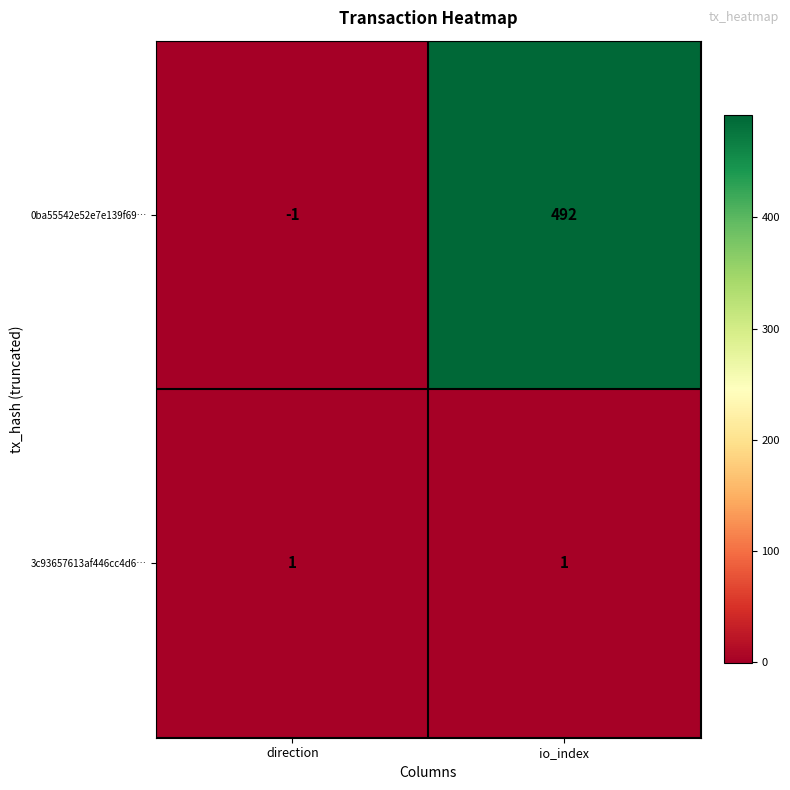

Reading left to right, list all the values displayed in this chart.

0ba55542e52e7e139f69…: -1	492
3c93657613af446cc4d6…: 1	1